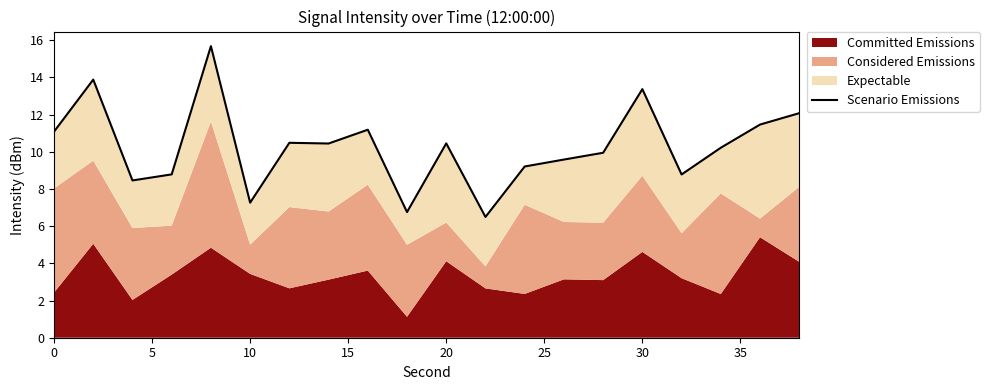

Read the value at 35.

10.4